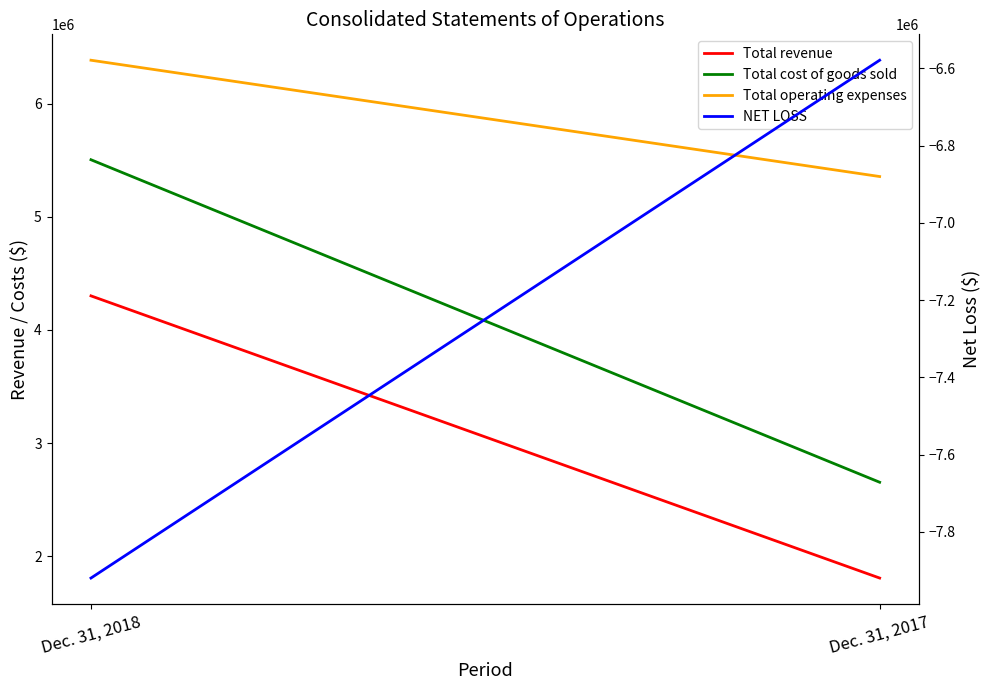

What is the value of the Total revenue point at the 1st from the left?

4301820